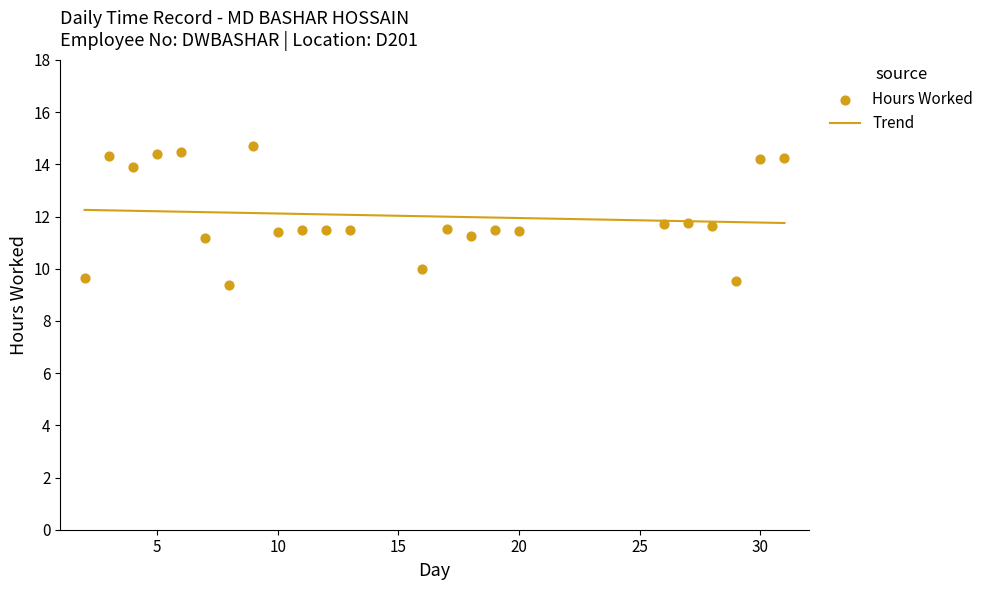

What is the change in value from 31 to 11?

-2.8